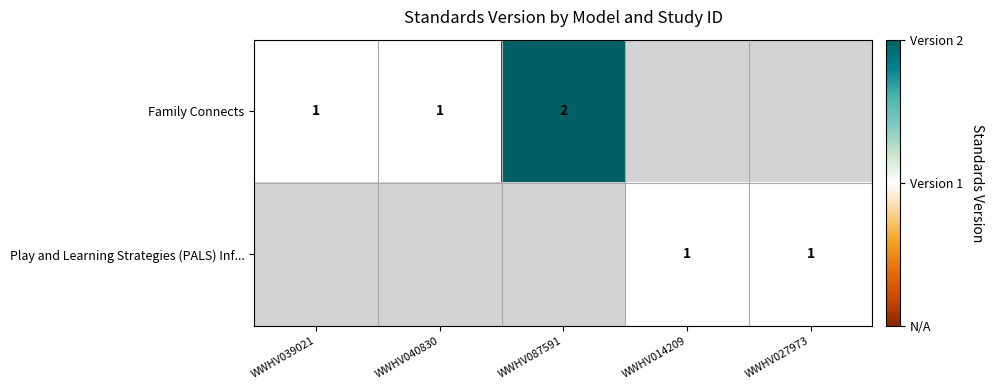

Which category has the highest value across all series?

WWHV087591